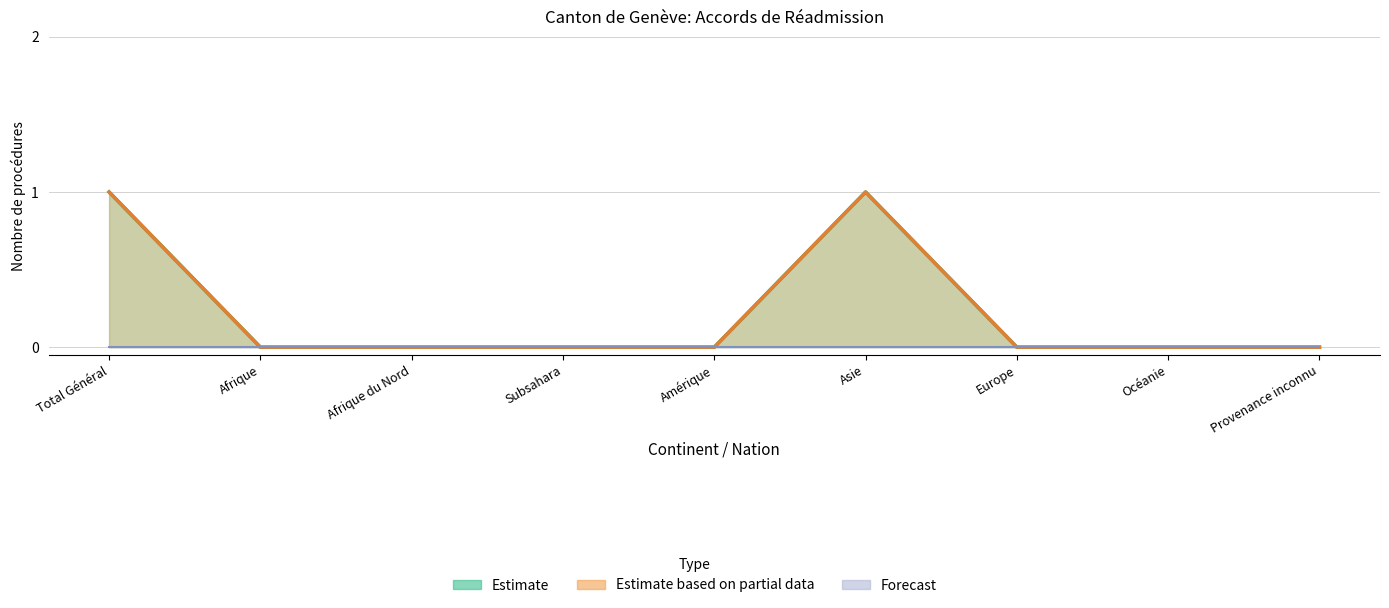

Reading left to right, list all the values displayed in this chart.

Total procédure réadmission: Total Général=1	Afrique=0	Afrique du Nord=0	Subsahara=0	Amérique=0	Asie=1	Europe=0	Océanie=0	Provenance inconnu=0
Procédures Out: Total Général=1	Afrique=0	Afrique du Nord=0	Subsahara=0	Amérique=0	Asie=1	Europe=0	Océanie=0	Provenance inconnu=0
Procédures In: Total Général=0	Afrique=0	Afrique du Nord=0	Subsahara=0	Amérique=0	Asie=0	Europe=0	Océanie=0	Provenance inconnu=0
Total règlements: Total Général=1	Afrique=0	Afrique du Nord=0	Subsahara=0	Amérique=0	Asie=1	Europe=0	Océanie=0	Provenance inconnu=0
Consentements: Total Général=1	Afrique=0	Afrique du Nord=0	Subsahara=0	Amérique=0	Asie=1	Europe=0	Océanie=0	Provenance inconnu=0
Rejets: Total Général=0	Afrique=0	Afrique du Nord=0	Subsahara=0	Amérique=0	Asie=0	Europe=0	Océanie=0	Provenance inconnu=0